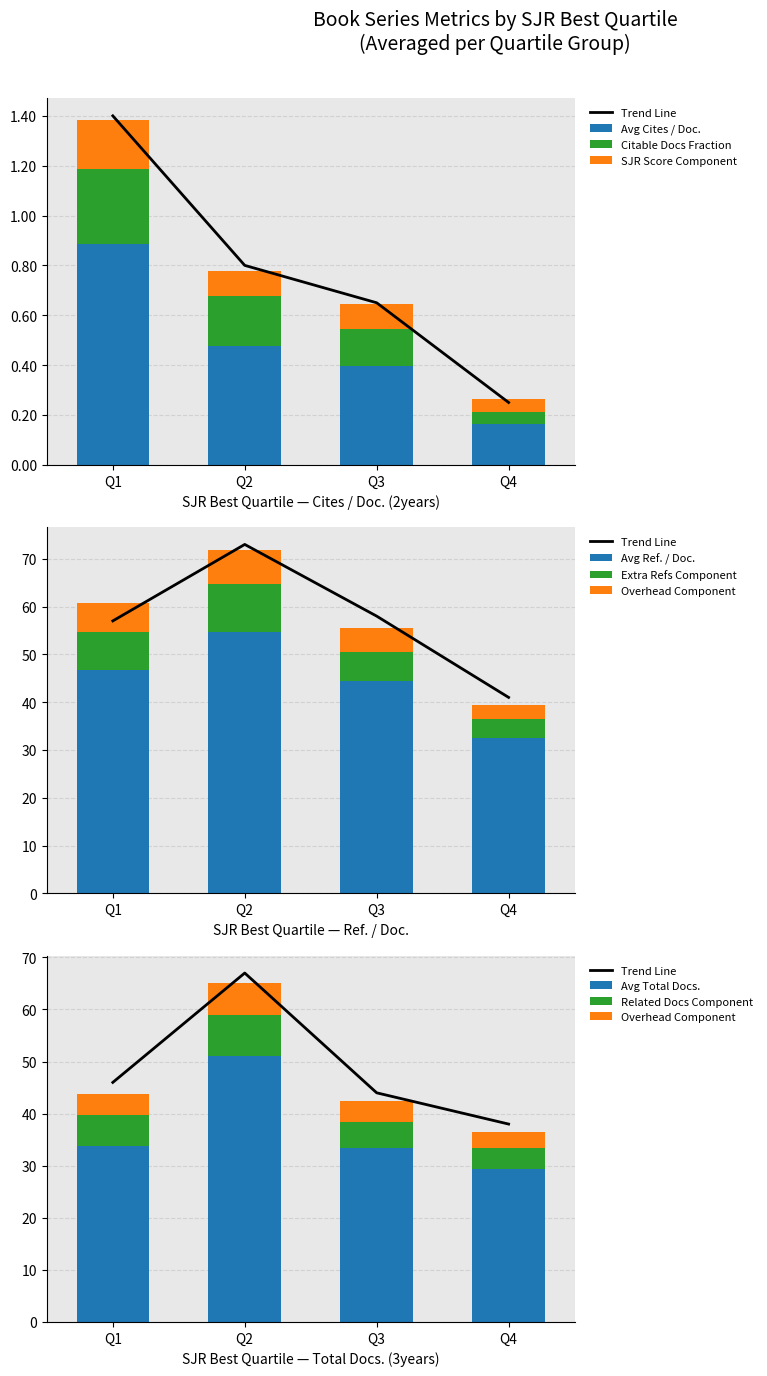

At which label is Avg Total Docs. (3years) closest to 40?

Q1